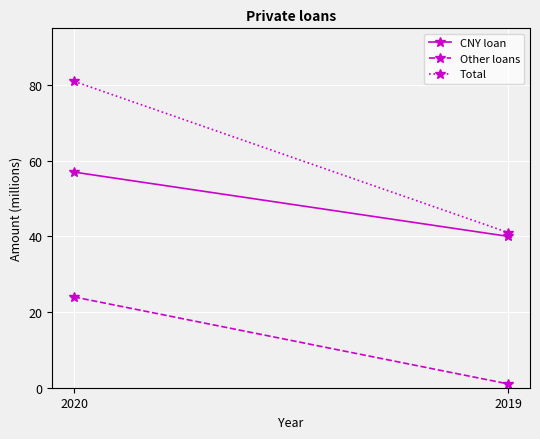

What is the value of the Total point at the 1st from the left?

81